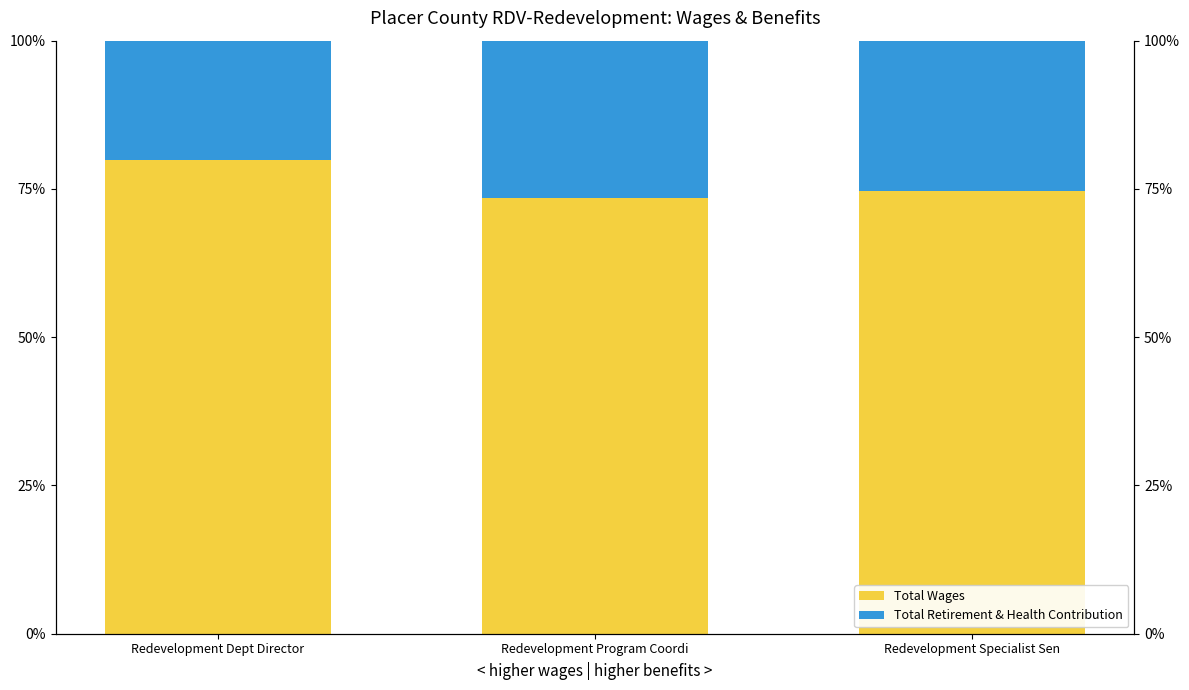

What is the value of the Total Wages bar at the 2nd from the left?

73.5